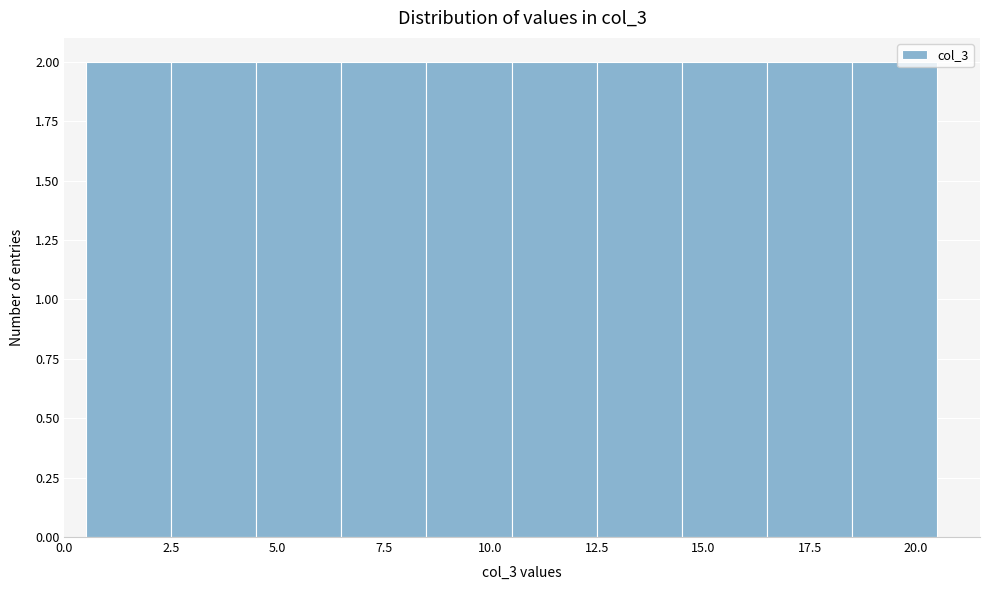

Reading left to right, transcribe this chart: for each bar, give the range it covers on the x-axis and its height. The values are not printed on the chart, so give them approximately, as read against the axis.

0.5 to 2.5: 2
2.5 to 4.5: 2
4.5 to 6.5: 2
6.5 to 8.5: 2
8.5 to 10.5: 2
10.5 to 12.5: 2
12.5 to 14.5: 2
14.5 to 16.5: 2
16.5 to 18.5: 2
18.5 to 20.5: 2